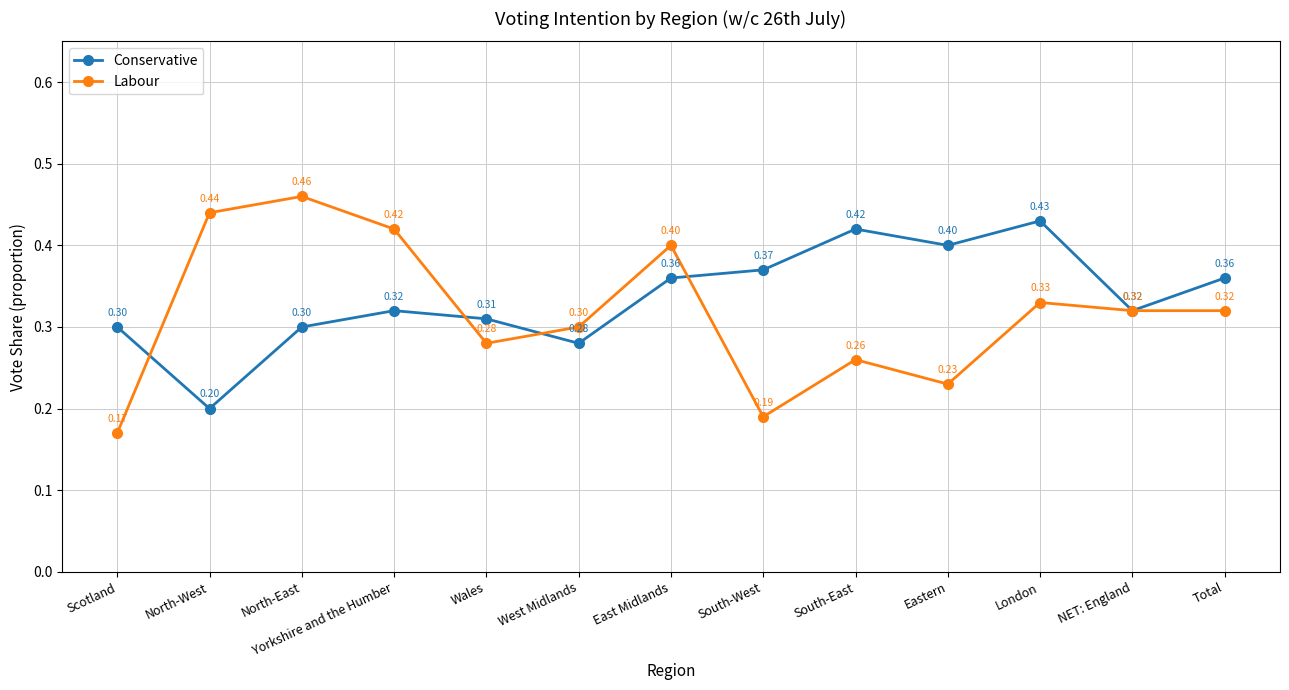

What is the label of the 11th point from the right?

North-East